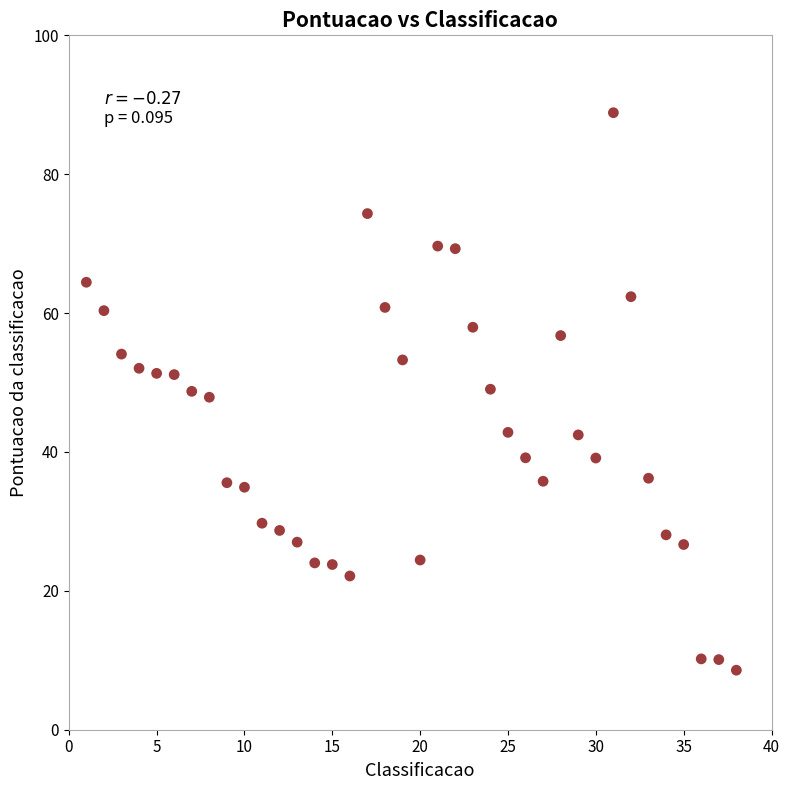

What is the range of Y values (max minus min)?

80.3